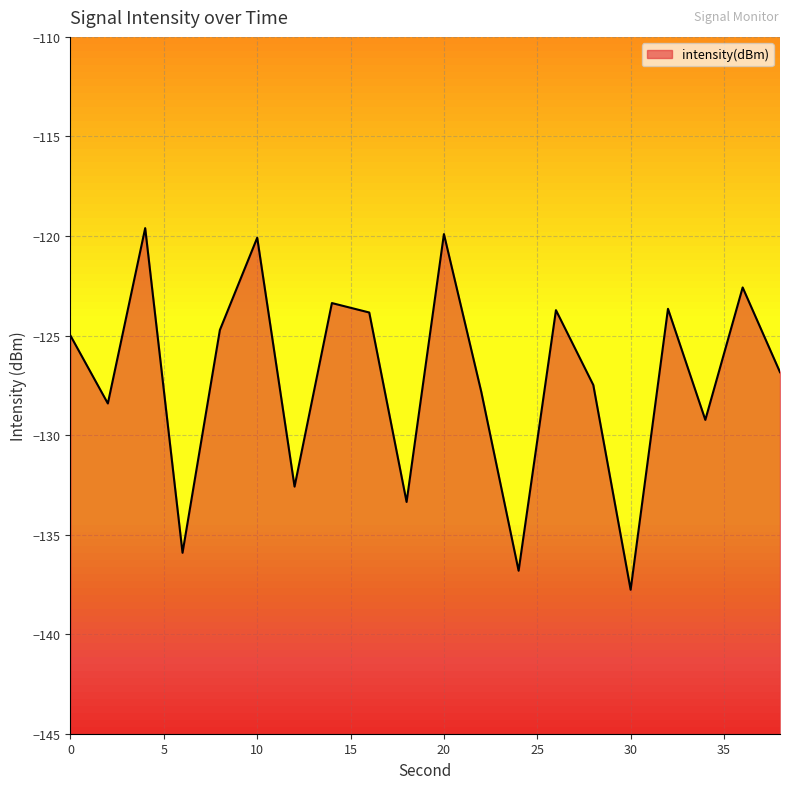

Rank the categories by value from highest to lowest.

4, 20, 10, 36, 14, 32, 26, 16, 8, 0, 38, 28, 22, 2, 34, 12, 18, 6, 24, 30